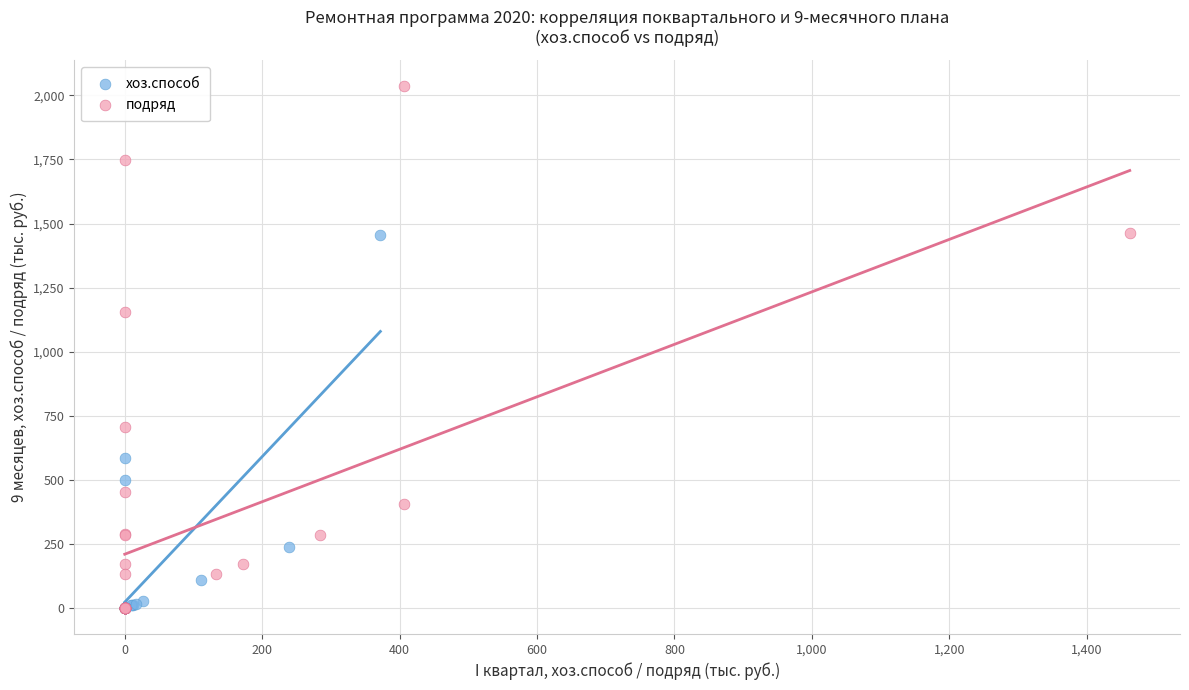

Which series has the widest spread of Y values?

подряд